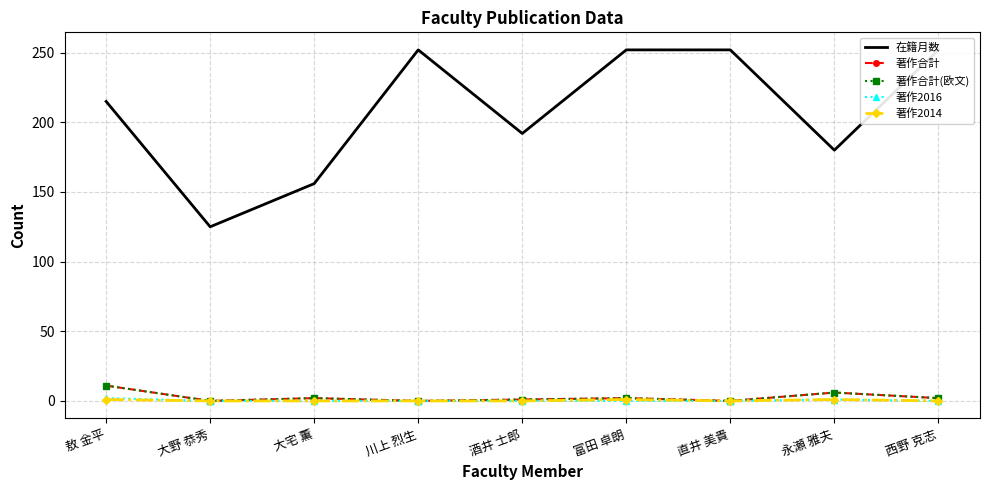

What is the difference between the maximum and minimum values in the 著作2014 series?

1